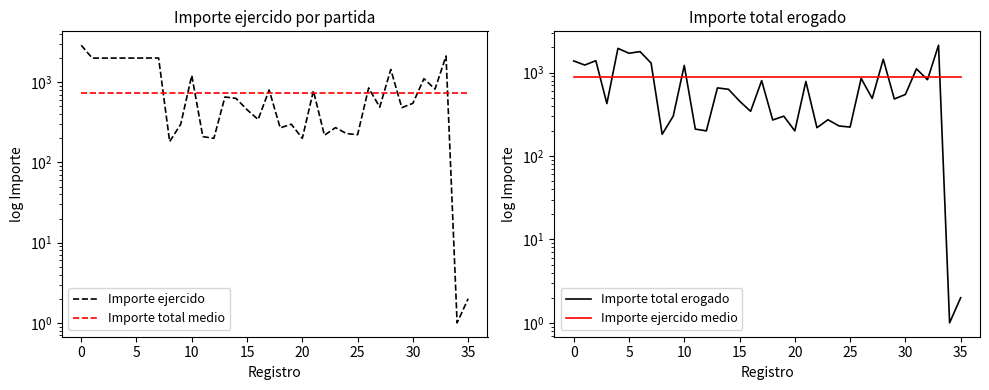

How many times do Importe total medio and Importe ejercido cross each other?

13